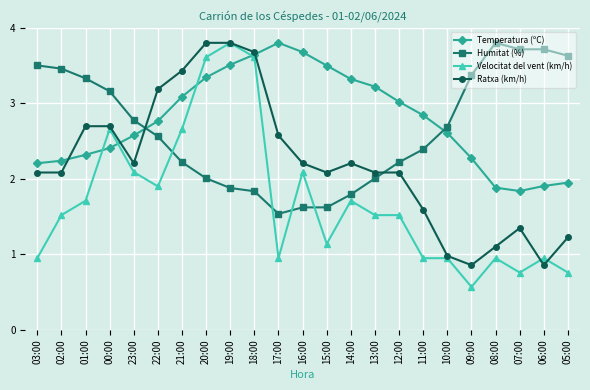

True or false: Velocitat del vent (km/h) has a value of 0.6 at 08:00.

False